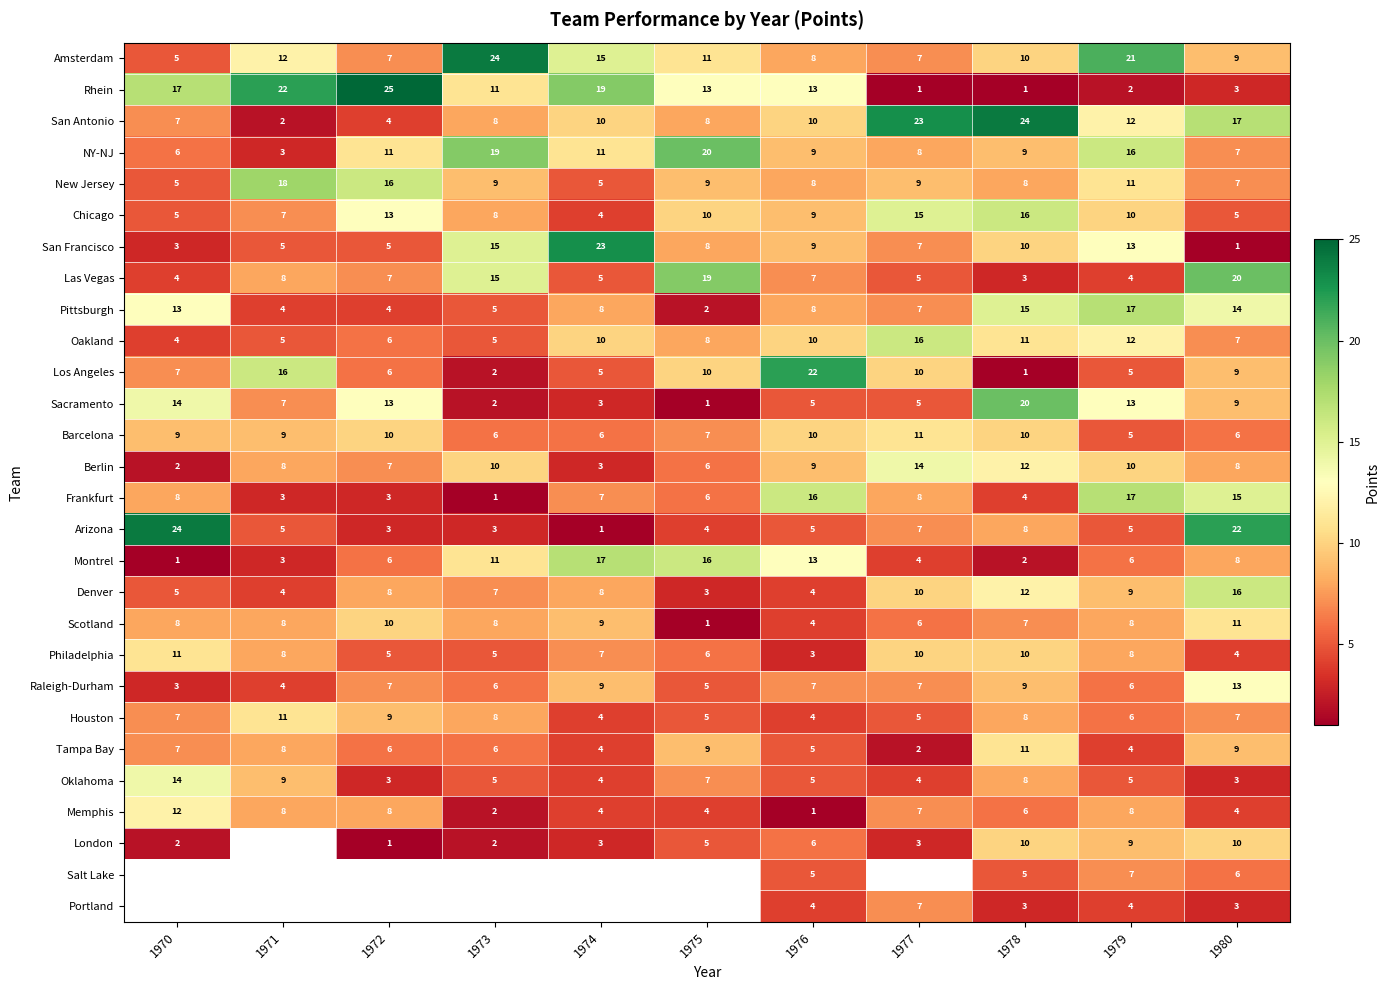

Is the value of Salt Lake at 1980 greater than the value of Scotland at 1976?

Yes